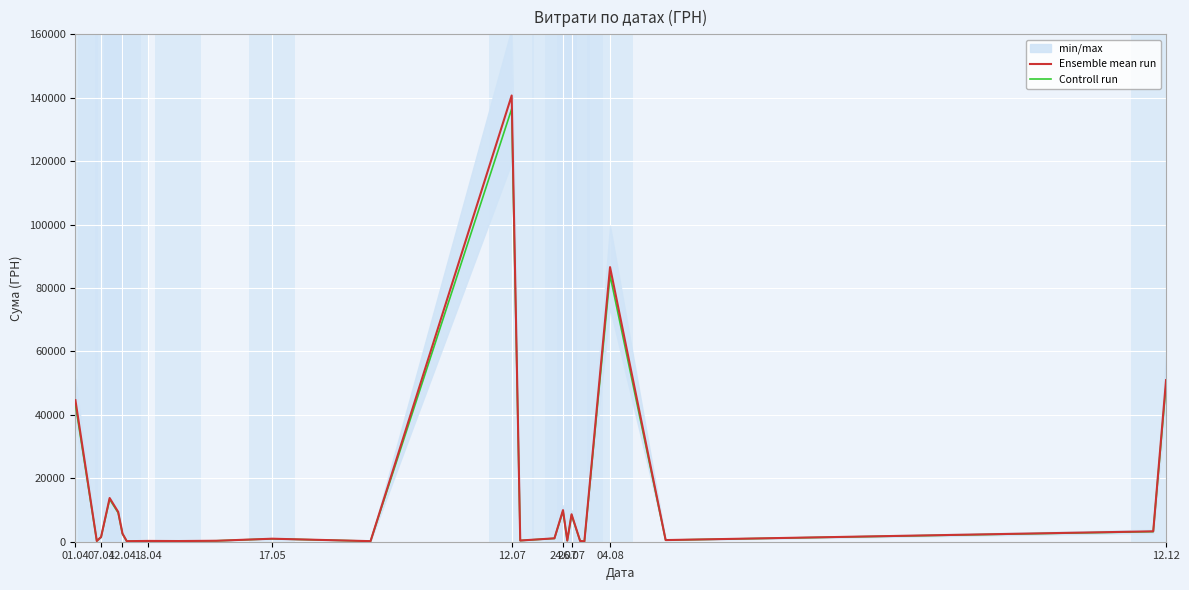

What are all the series names shown in the legend?

Ensemble mean run, Controll run